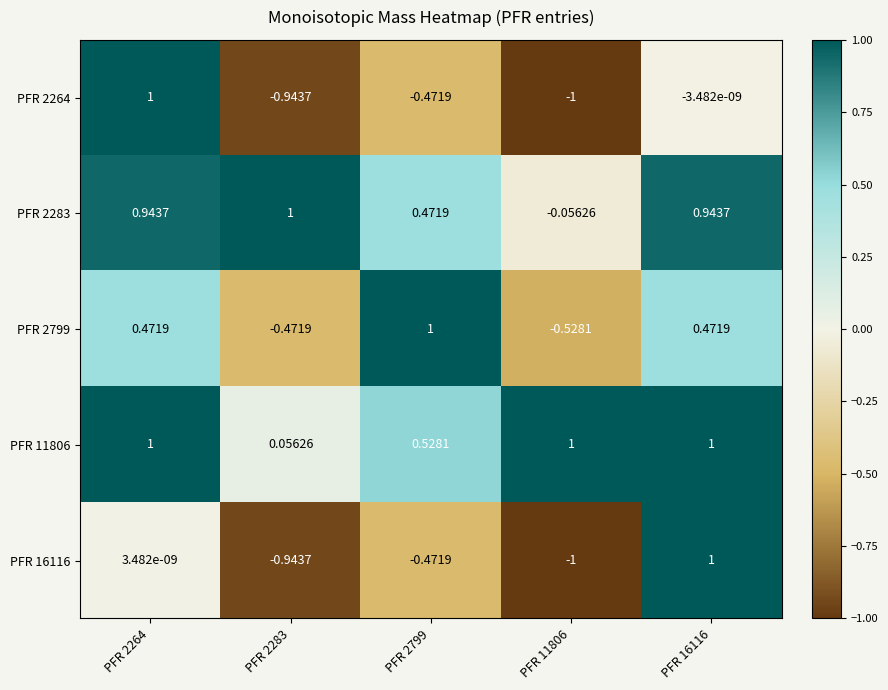

Is the value of PFR 2283 at PFR 2283 greater than the value of PFR 2799 at PFR 2264?

Yes